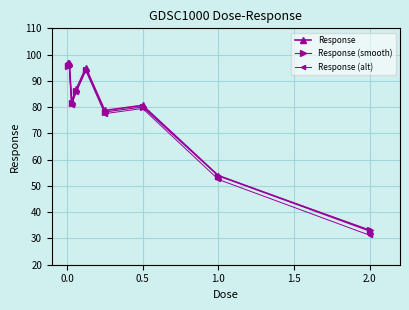

What is the lowest value of the Response series?

32.9